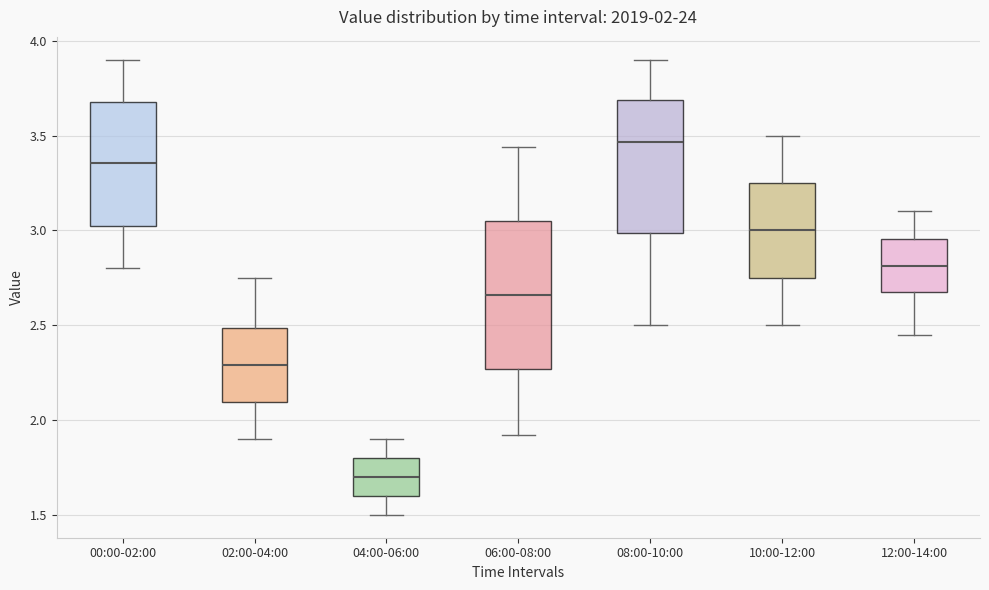

Which box is the tallest, from its lower edge to its upper edge?

06:00-08:00